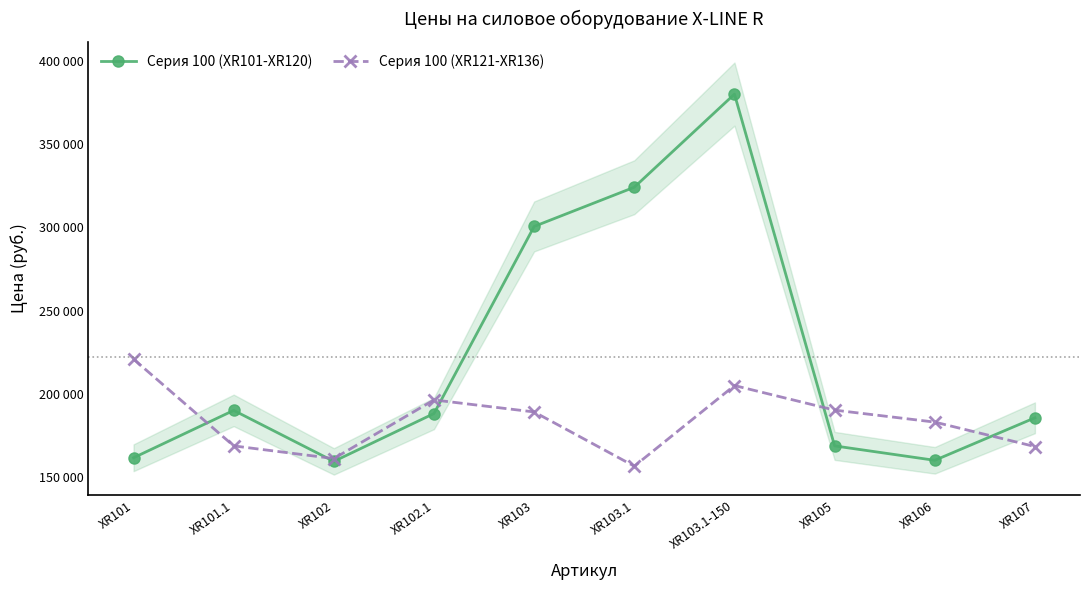

Which series has the largest range (max minus min)?

Серия 100 (XR101-XR120)